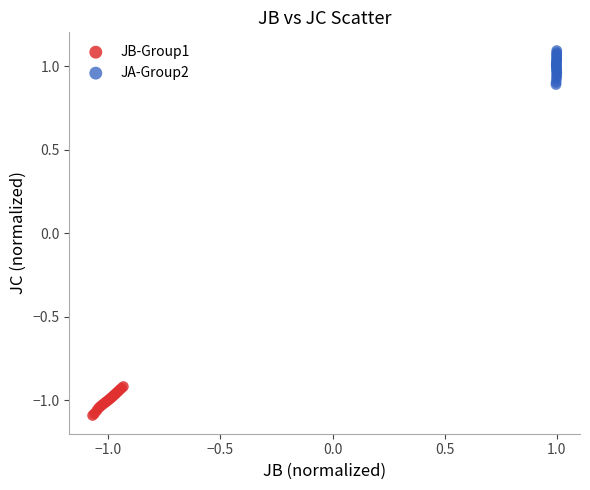

Which series contains the highest Y value?

JA-Group2